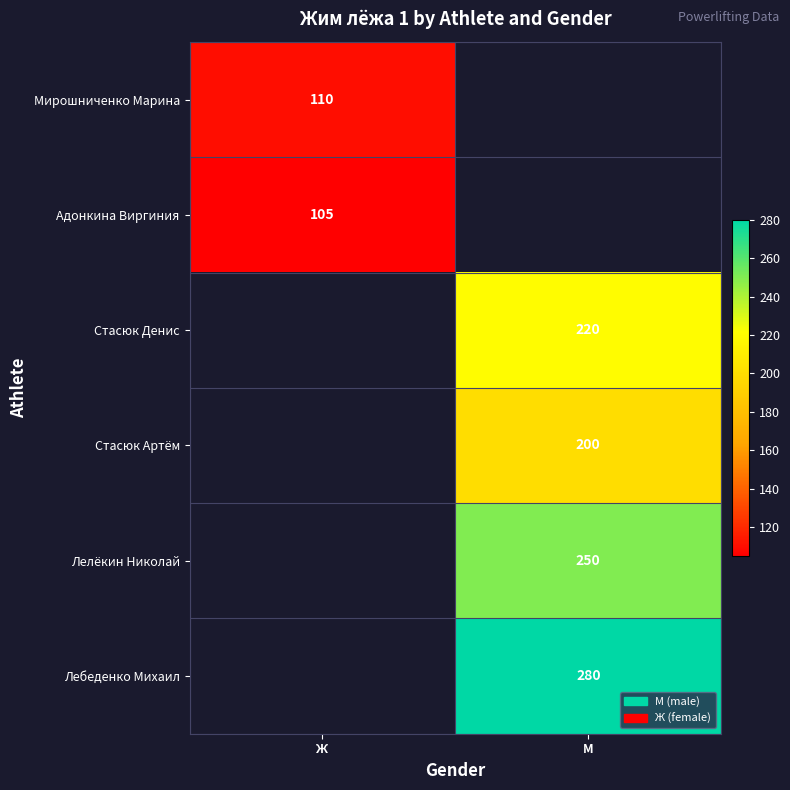

What is the minimum value shown in the chart?

105.0